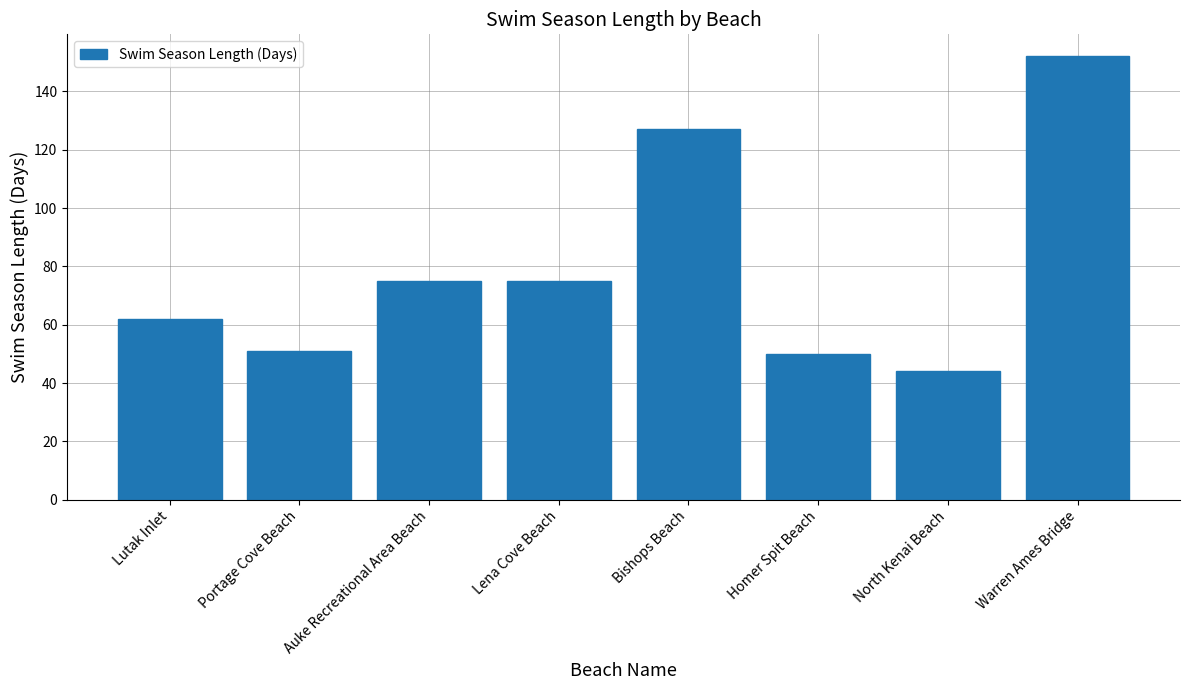

How many bars are there in total?

8